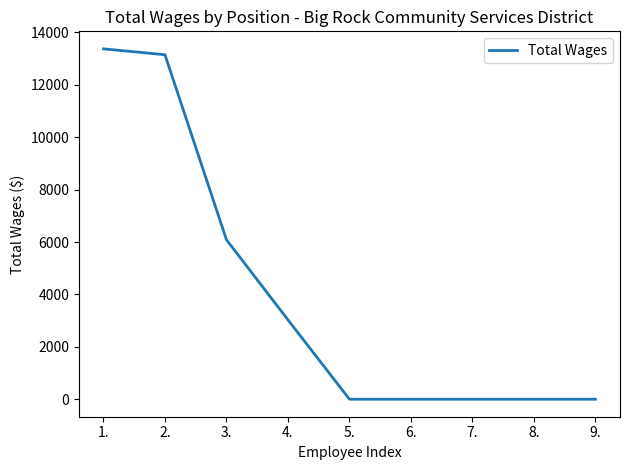

The value at 1. is 13375. True or false?

True